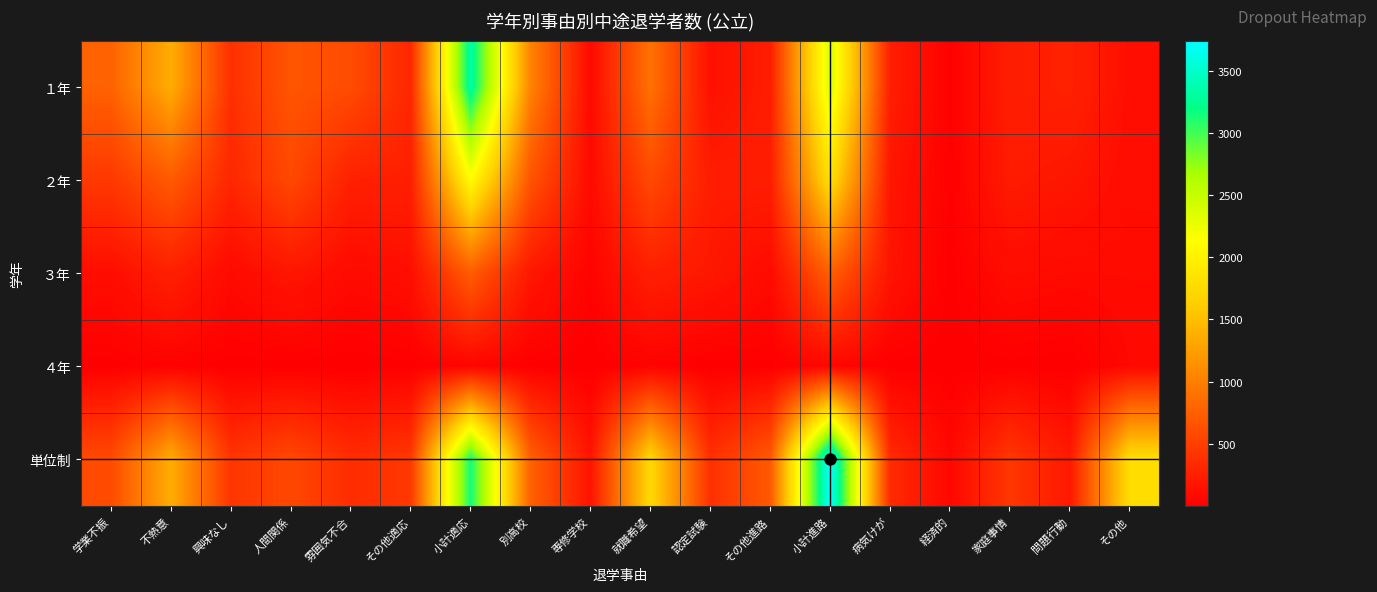

Which has a higher value, 家庭事情 or その他適応?

その他適応